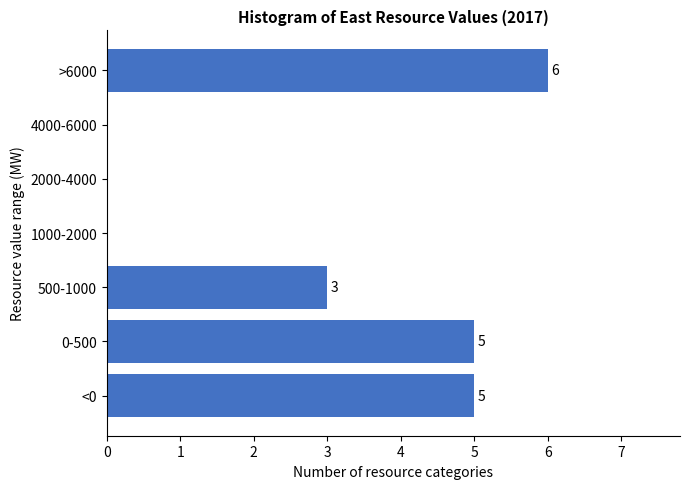

Reading bottom to top, what are all the values shown in this chart?

<0=5	0-500=5	500-1000=3	1000-2000=0	2000-4000=0	4000-6000=0	>6000=6